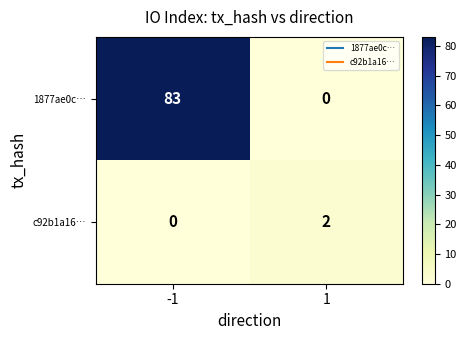

Reading left to right, what are all the values shown in this chart?

1877ae0c…: 83	0
c92b1a16…: 0	2